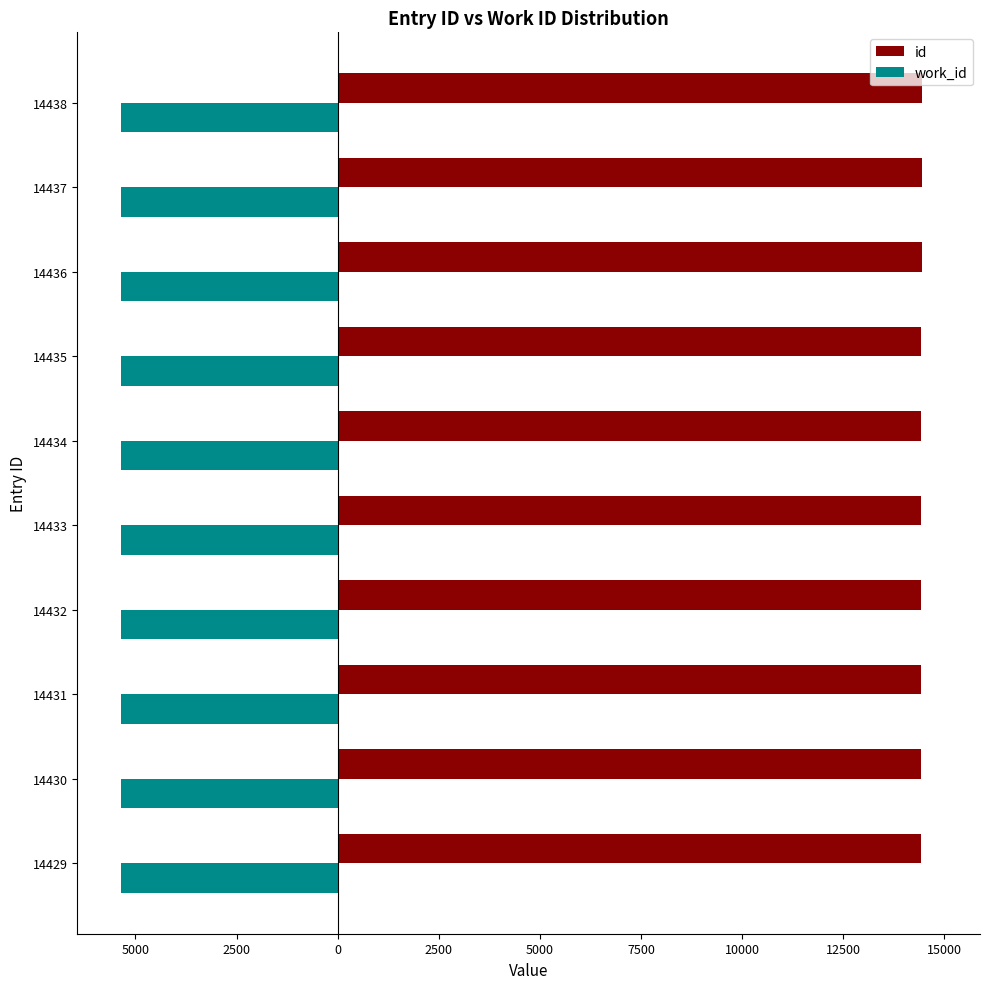

Are the bars grouped side by side (vs. stacked)?

Yes